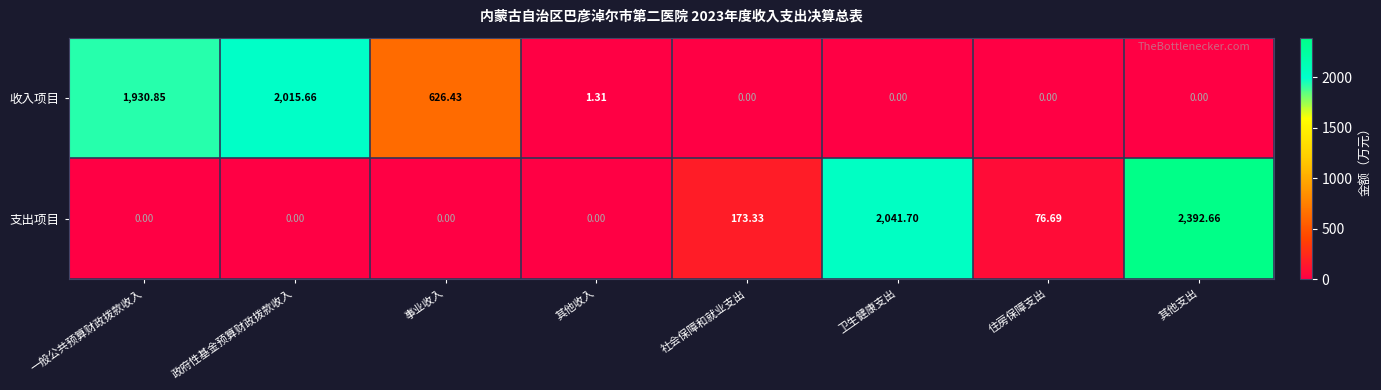

Which series changed the most between 一般公共预算财政拨款收入 and 社会保障和就业支出?

收入项目